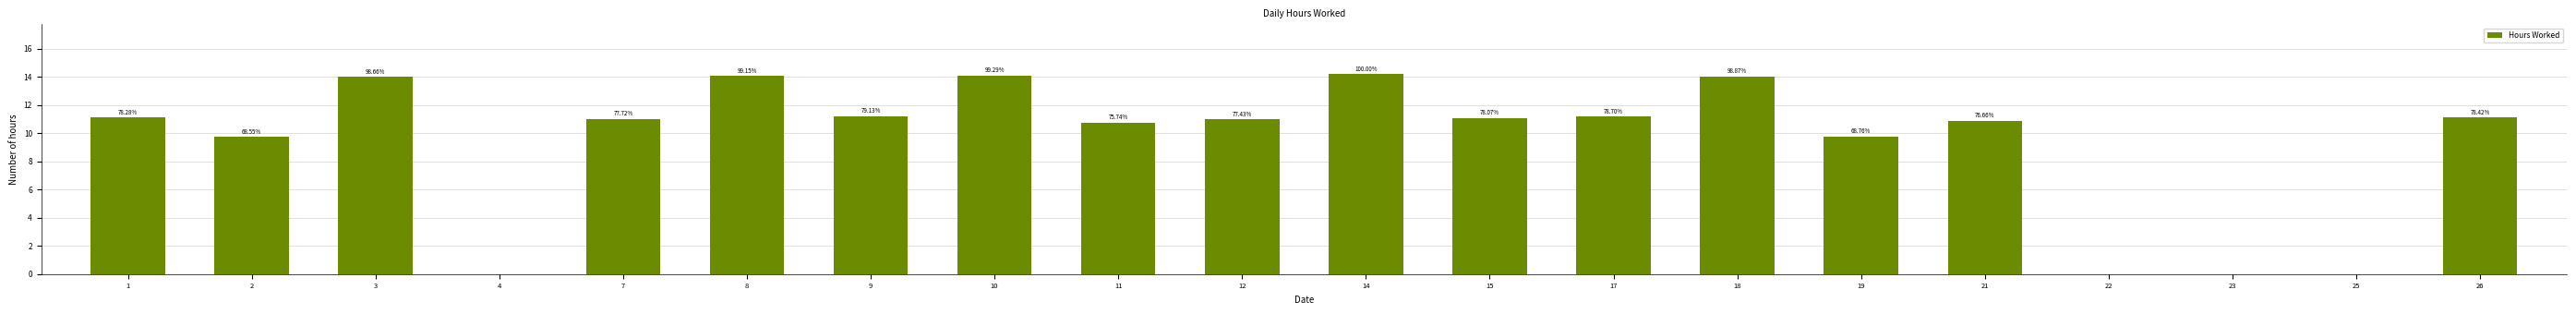

List the labels in order of value, largest first.

14, 10, 8, 18, 3, 9, 17, 26, 1, 15, 7, 12, 21, 11, 19, 2, 4, 22, 23, 25